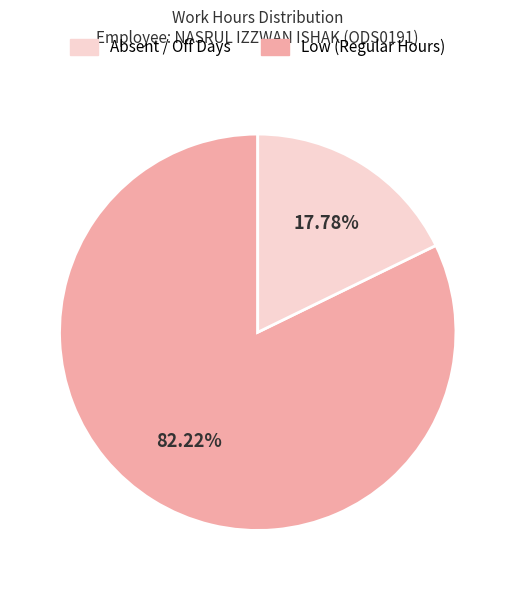

Does any single category account for the majority?

Yes